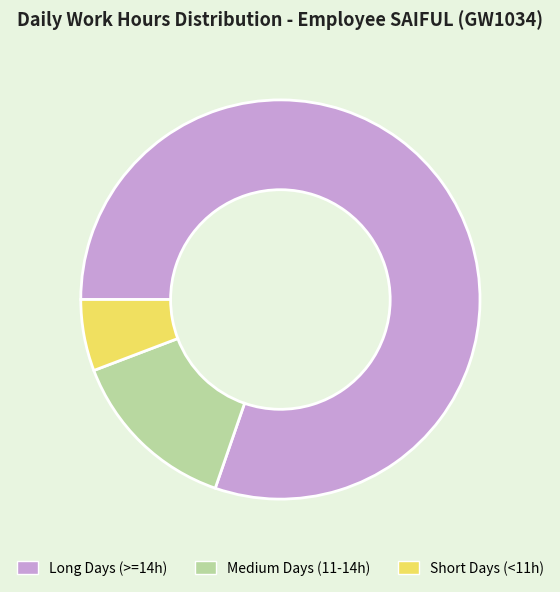

Is there a majority slice in this chart?

Yes